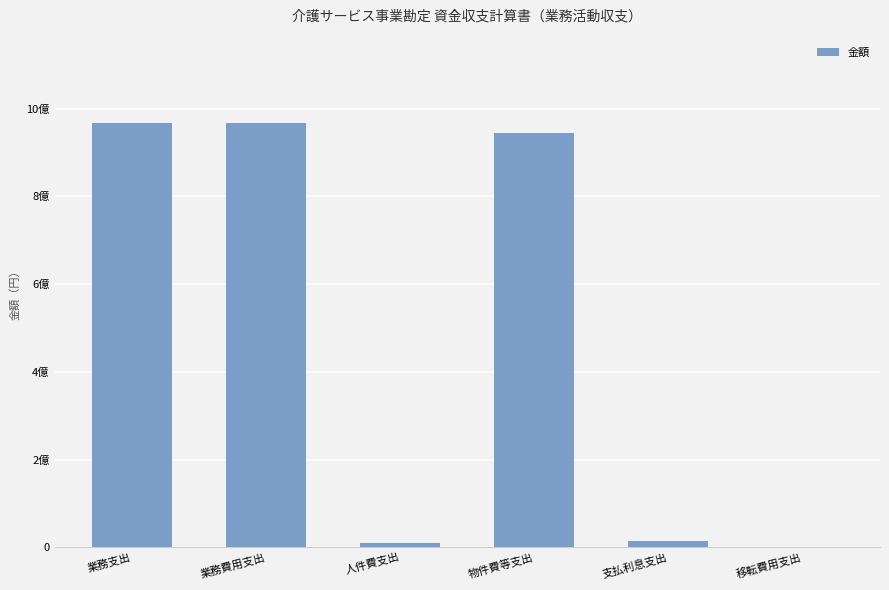

Are the bars horizontal?

No